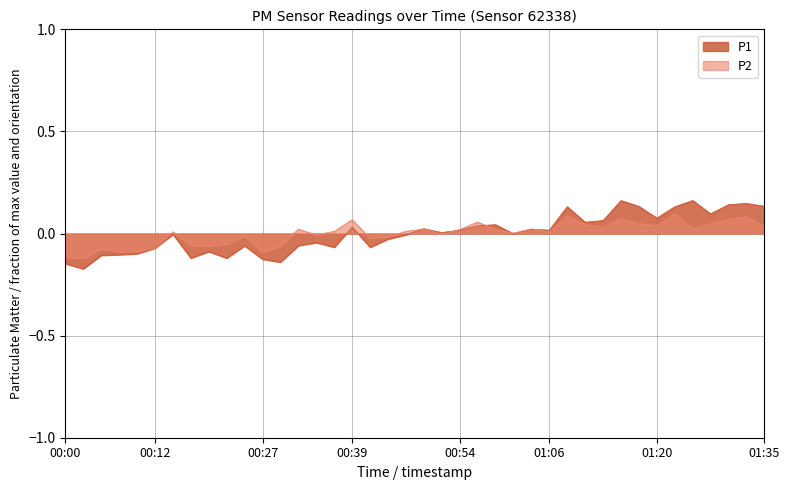

Reading right to left, list all the values displayed in this chart.

P1: 0.1	0.1	0.1	0.1	0.2	0.1	0.1	0.1	0.2	0.1	0.1	0.1	0.0	0.0	-0.0	0.0	0.0	0.0	0.0	0.0	-0.0	-0.0	-0.1	0.0	-0.1	-0.0	-0.1	-0.1	-0.1	-0.1	-0.1	-0.1	-0.1	-0.0	-0.1	-0.1	-0.1	-0.1	-0.2	-0.1
P2: 0.0	0.1	0.1	0.0	0.0	0.1	0.0	0.0	0.1	0.0	0.0	0.1	0.0	0.0	0.0	0.0	0.1	0.0	-0.0	0.0	0.0	-0.0	-0.0	0.1	0.0	-0.0	0.0	-0.1	-0.1	-0.0	-0.1	-0.1	-0.1	0.0	-0.1	-0.1	-0.1	-0.1	-0.1	-0.1